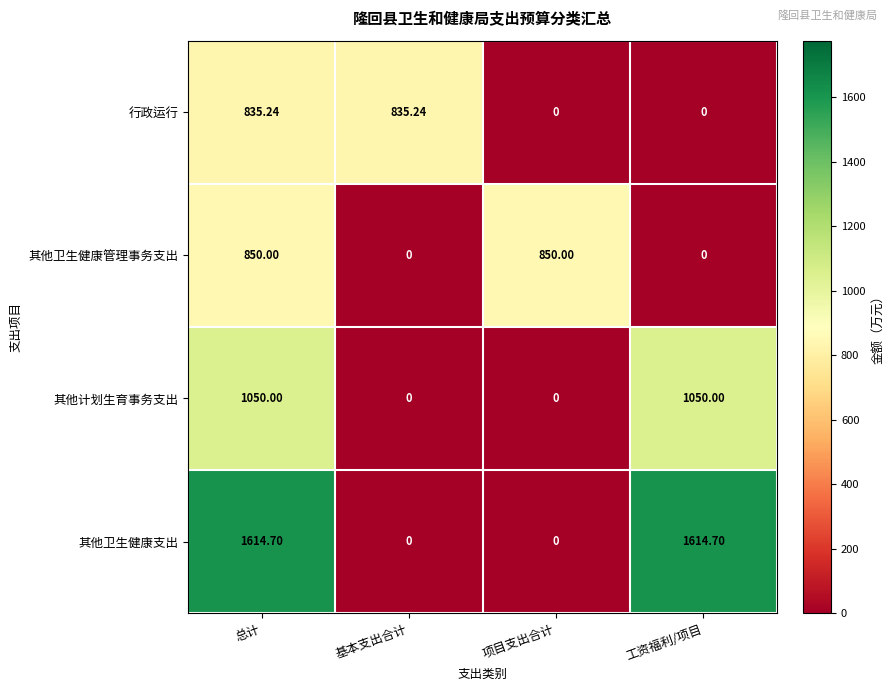

Which series has the widest spread of values?

其他卫生健康支出